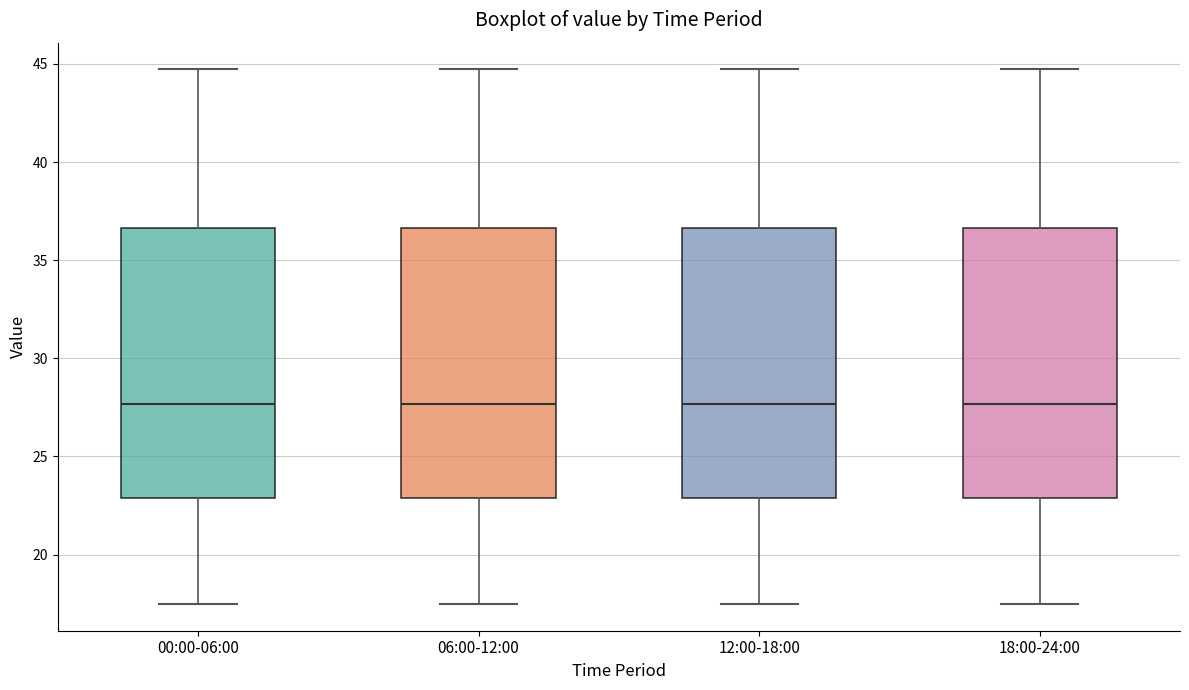

Reading left to right, transcribe this box plot: for each box, give where its median line is, the range the box spans, and where its two whiskers end, as read against the y-axis. The values are not printed on the chart, so give them approximately, as read against the axis.

00:00-06:00: median 27.5, box 23.0 to 36.5, whiskers 17.5 to 44.5
06:00-12:00: median 27.5, box 23.0 to 36.5, whiskers 17.5 to 44.5
12:00-18:00: median 27.5, box 23.0 to 36.5, whiskers 17.5 to 44.5
18:00-24:00: median 27.5, box 23.0 to 36.5, whiskers 17.5 to 44.5